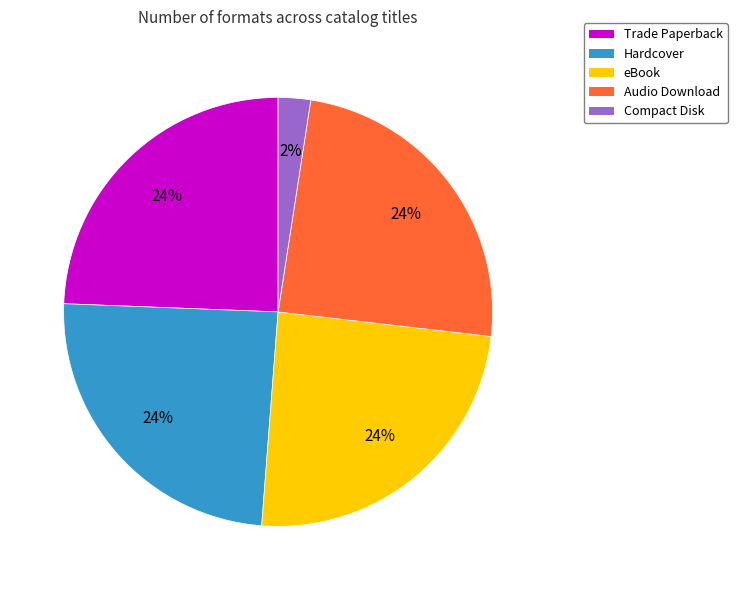

Which category has the smallest portion of the pie?

Compact Disk